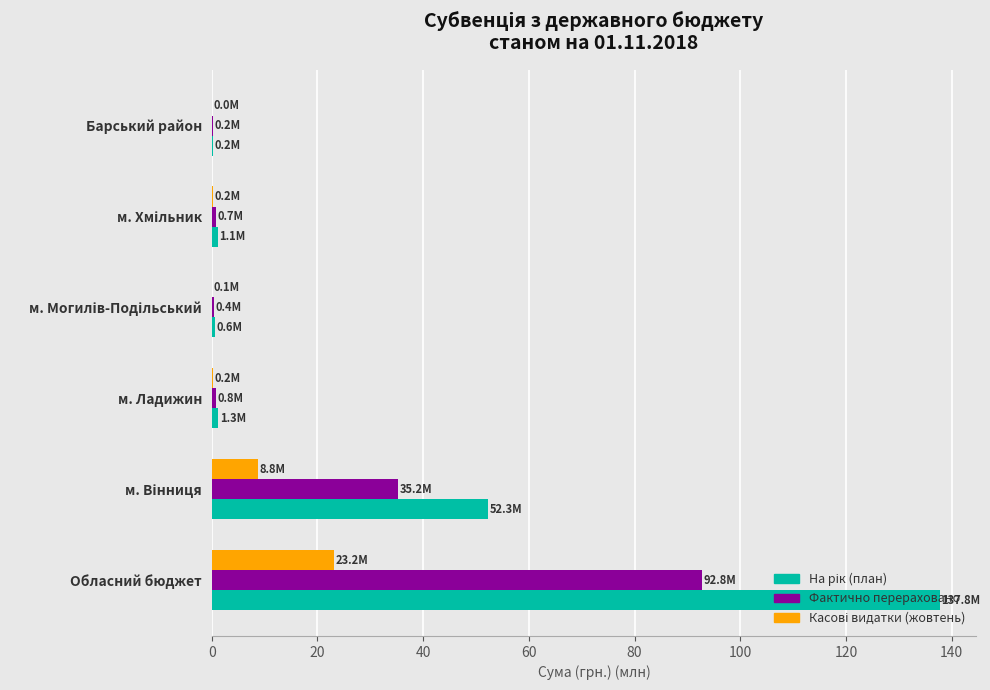

How many data points does each series have?

6